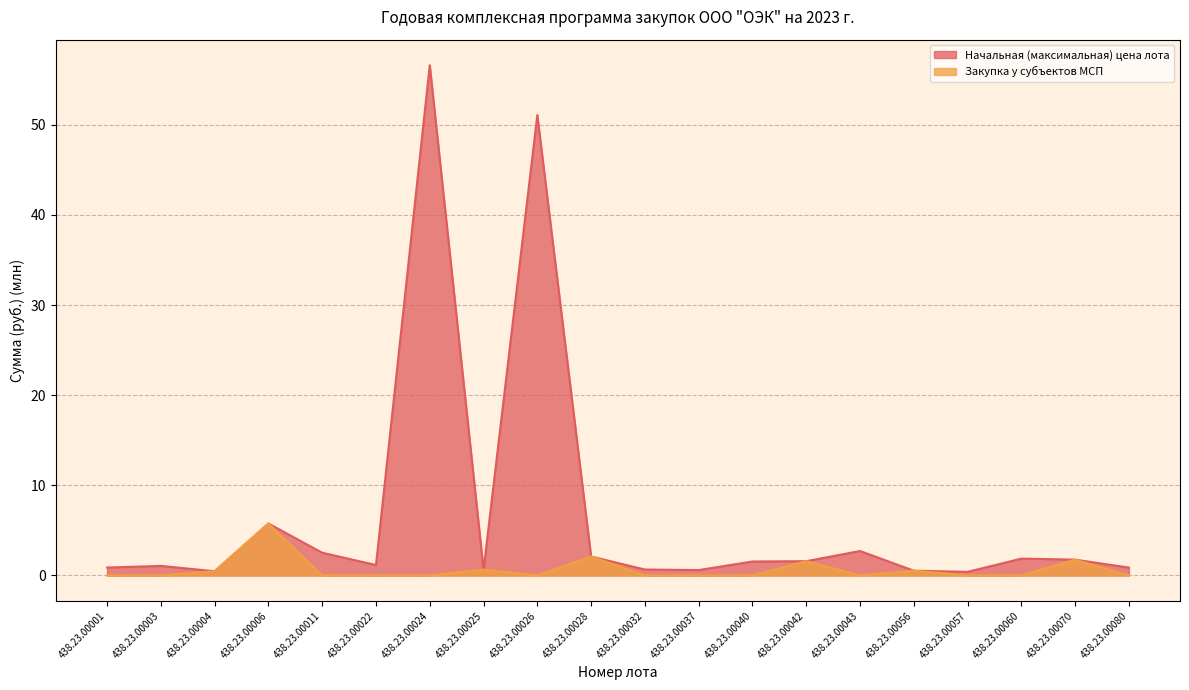

Is the value of Начальная (максимальная) цена лота at 438.23.00057 greater than the value of Закупка у субъектов МСП at 438.23.00042?

No